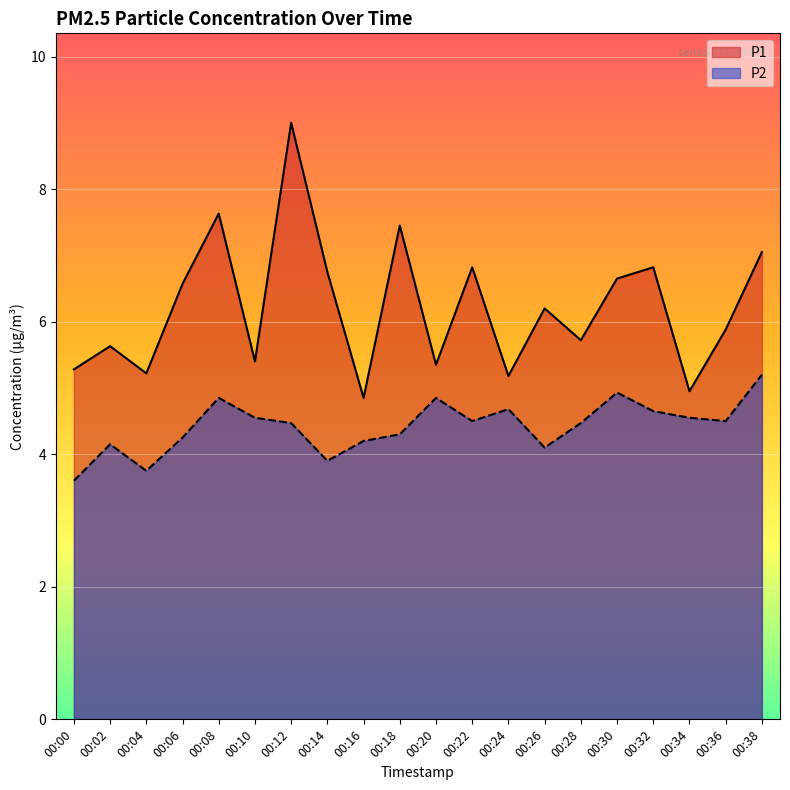

How many interior local valleys does the P2 series have?

5